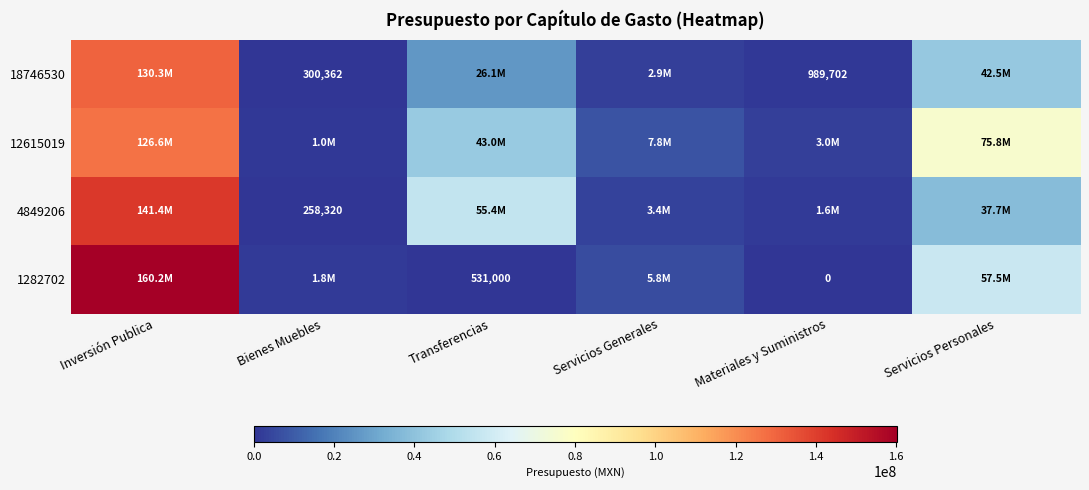

The 4849206 series shows 416712 at Bienes Muebles. True or false?

False